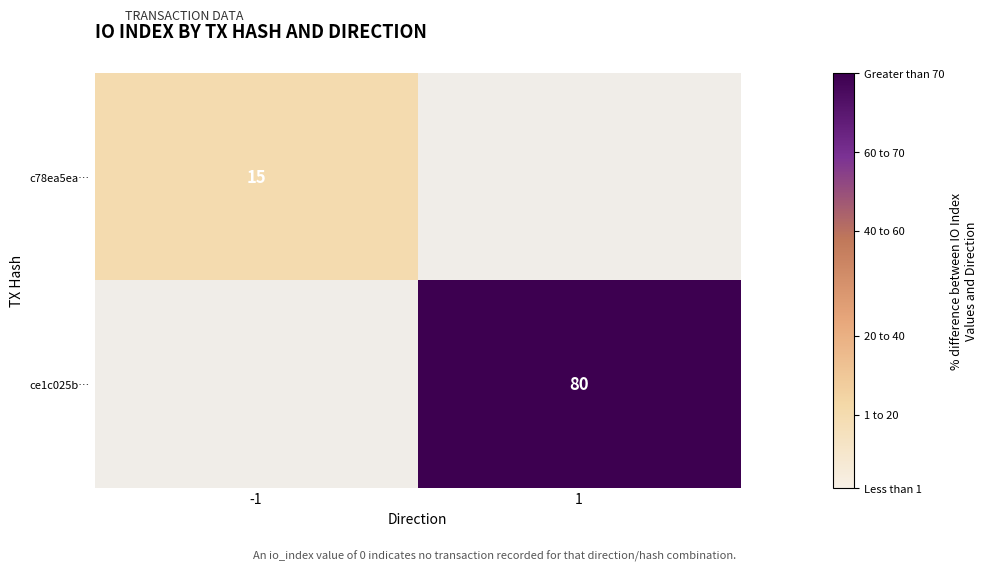

The value of c78ea5ea… at -1 is 6. True or false?

False